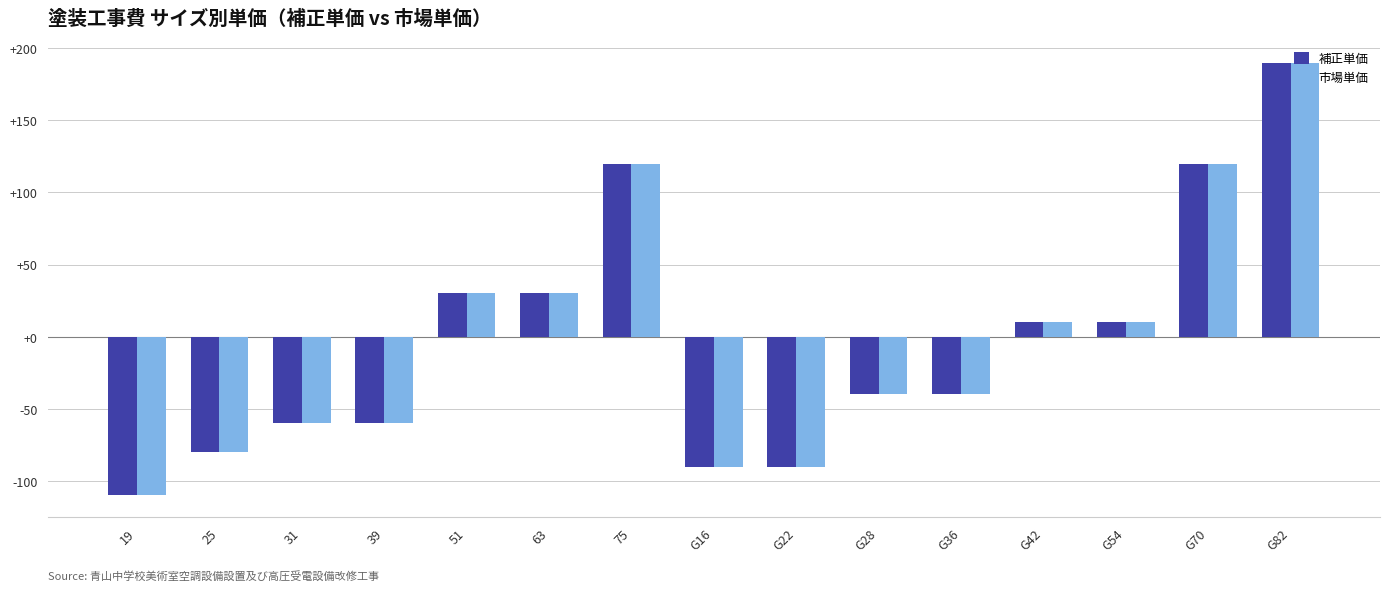

How many negative values does the 市場単価 series have?

8